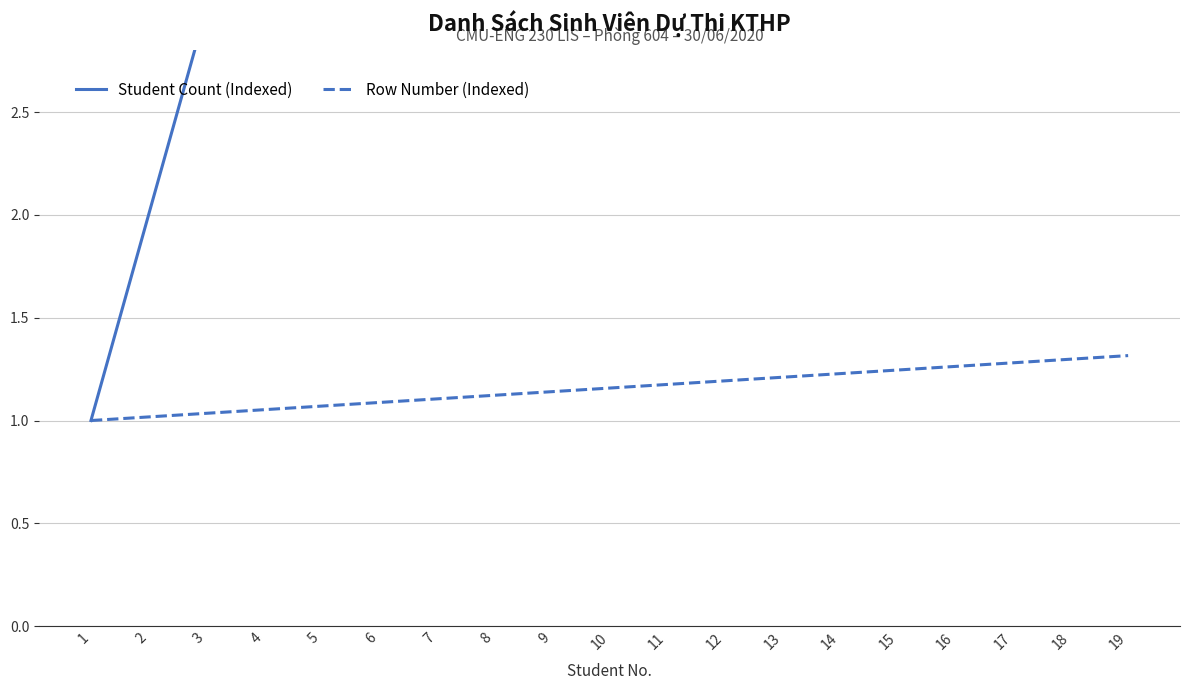

At which label is Student Count (Indexed) closest to 10?

10